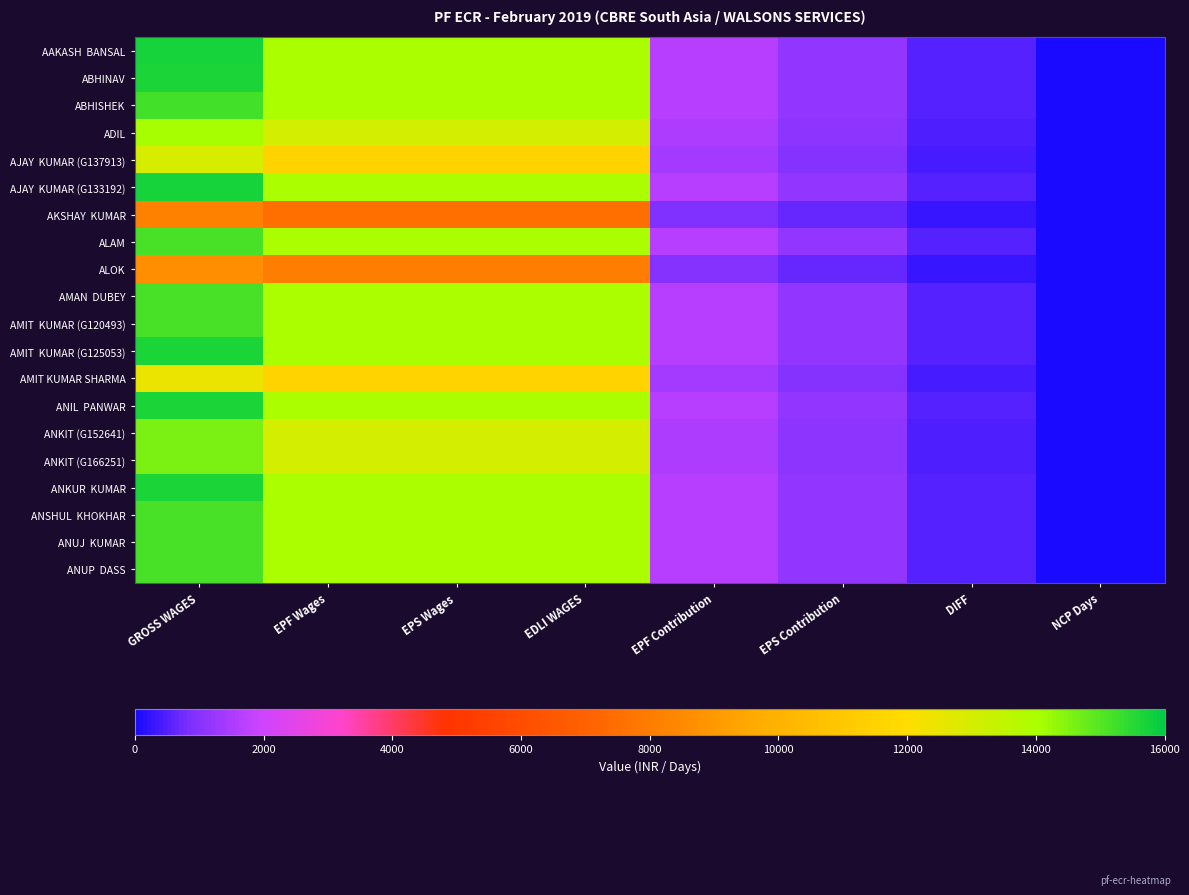

What is the total value across all series at EPS Wages?

259500